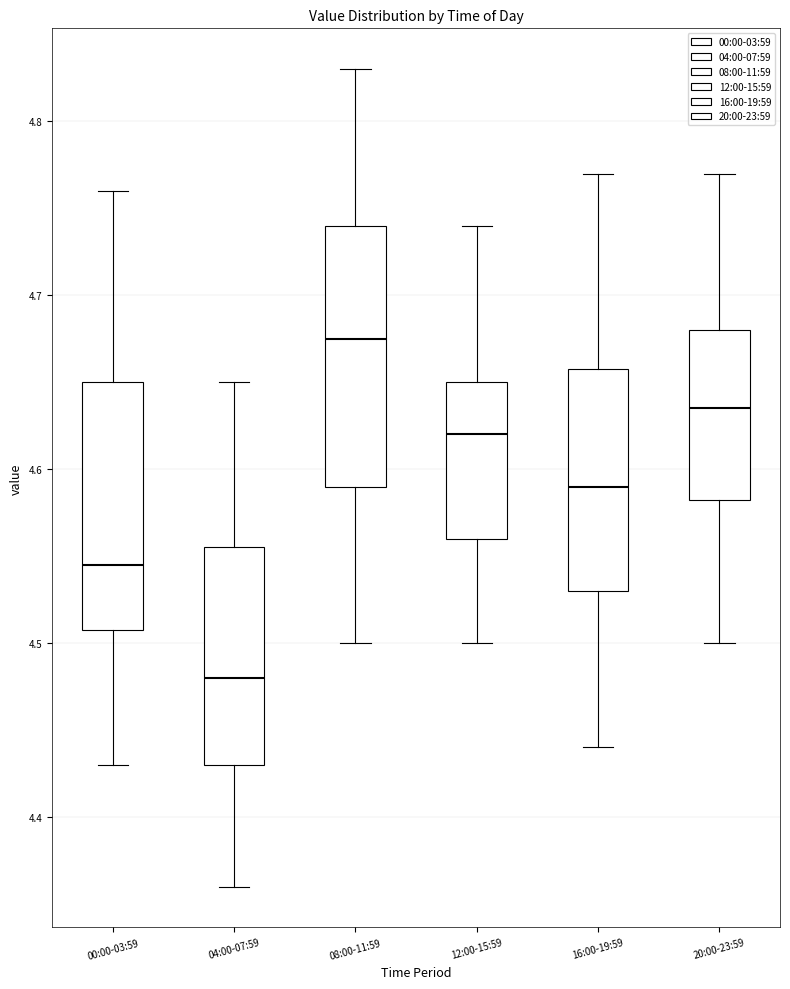

Where is the lower edge of the box for 08:00-11:59 on the y-axis? The values are not printed on the chart, so give them approximately, as read against the axis.

4.59